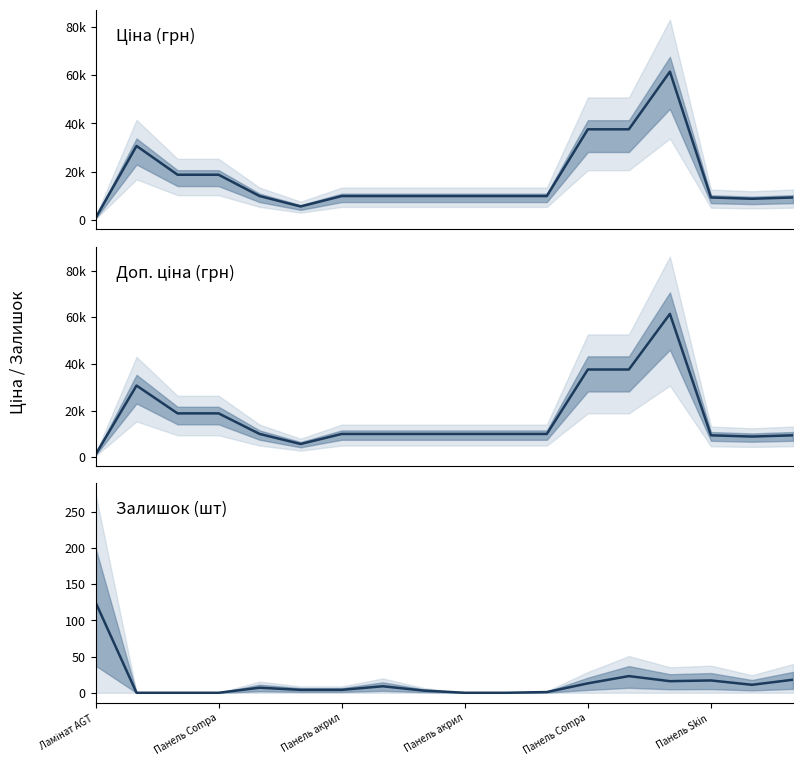

How many lines are shown in the chart?

3